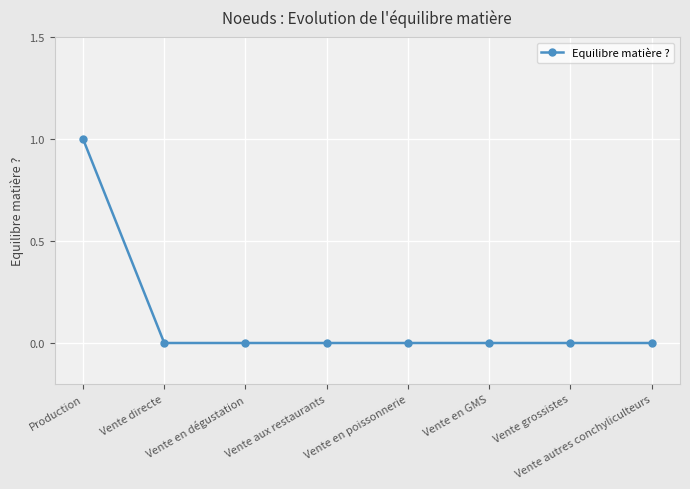

The value at Vente directe is 0. True or false?

True